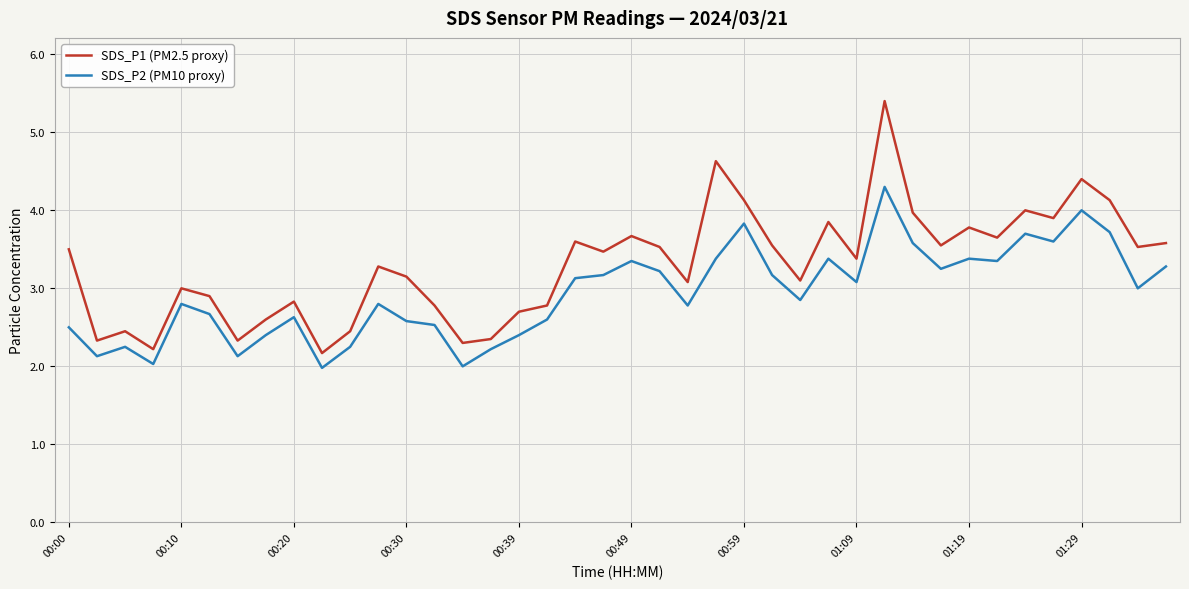

What is the lowest value of the SDS_P2 (PM10 proxy) series?

2.0